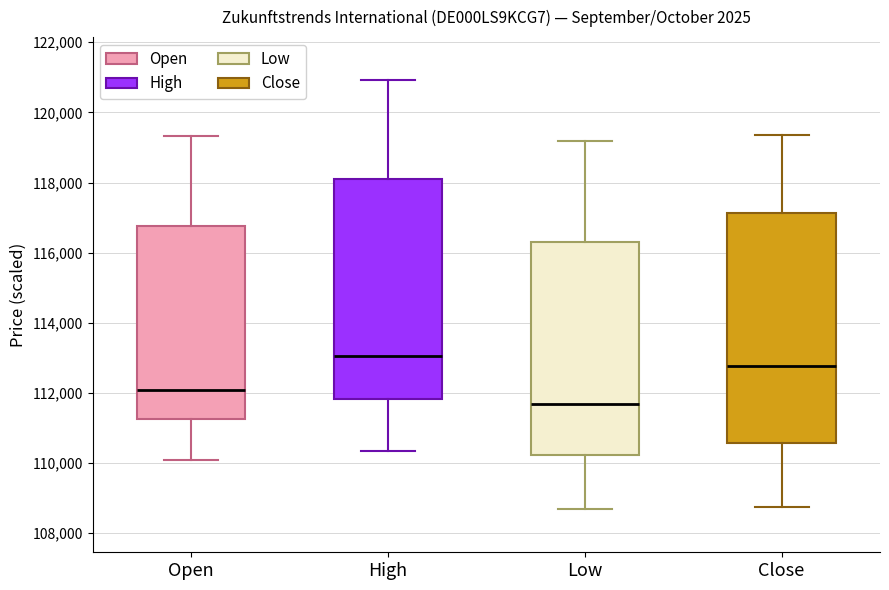

Reading left to right, transcribe this box plot: for each box, give where its median line is, the range the box spans, and where its two whiskers end, as read against the y-axis. The values are not printed on the chart, so give them approximately, as read against the axis.

Open: median 112000, box 111200 to 116800, whiskers 110000 to 119400
High: median 113000, box 111800 to 118000, whiskers 110400 to 121000
Low: median 111600, box 110200 to 116200, whiskers 108600 to 119200
Close: median 112800, box 110600 to 117200, whiskers 108800 to 119400